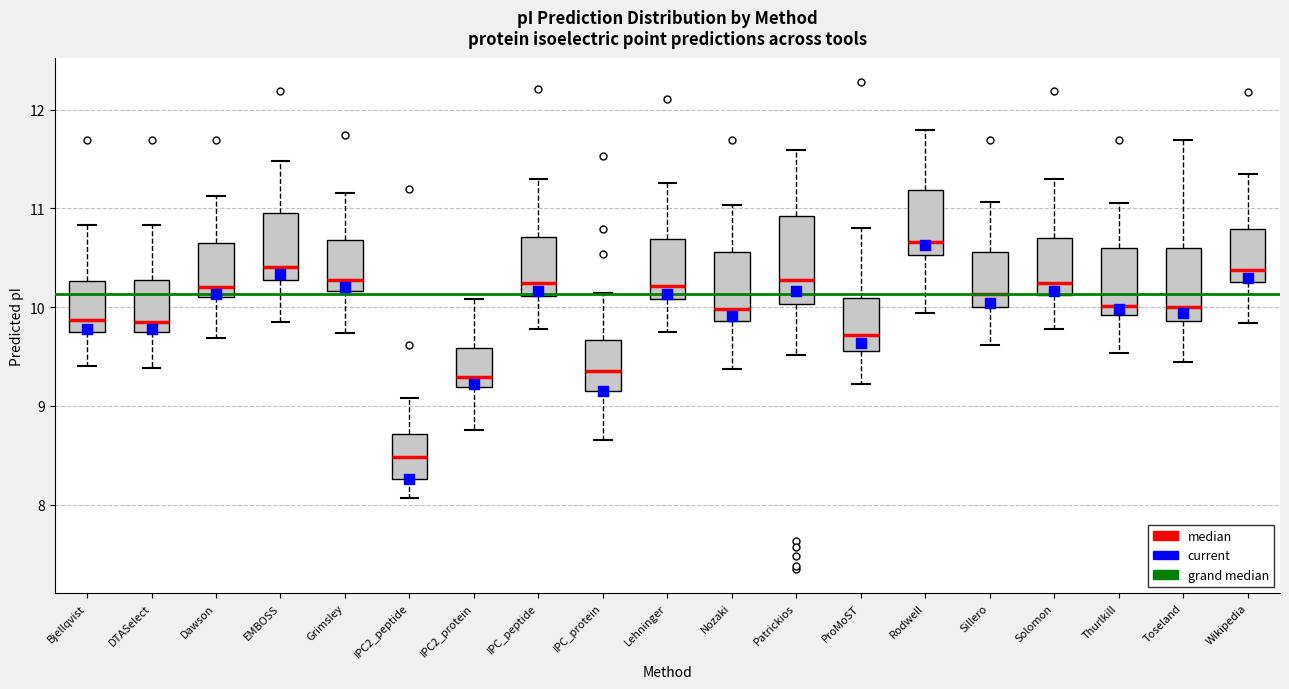

Comparing the boxes themselves (not the whiskers), which one is the tallest?

Patrickios